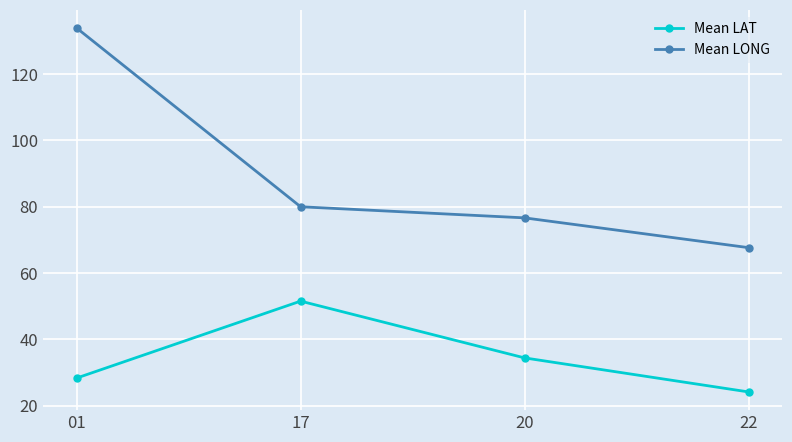

List the labels in order of Mean LAT value, largest first.

17, 20, 01, 22